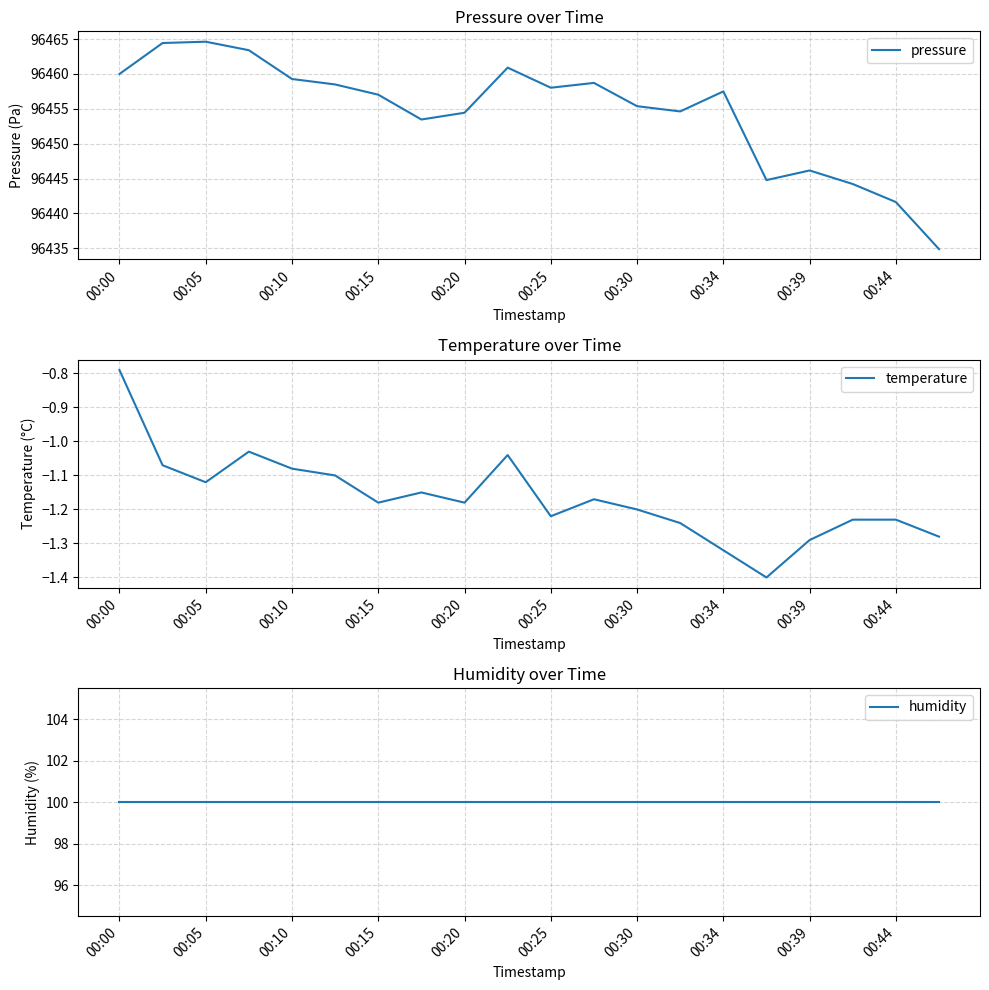

True or false: pressure has a value of 158322.6 at 00:34.

False